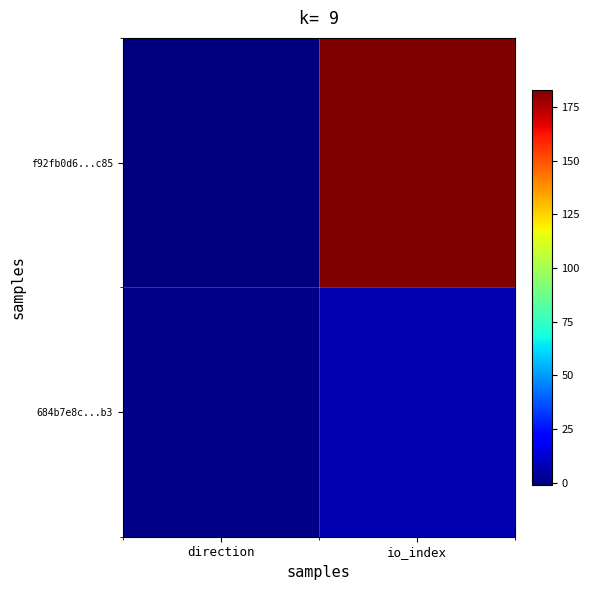

Reading left to right, extract all data points from this chart.

f92fb0d6...c85: direction=-1	io_index=183
684b7e8c...b3: direction=1	io_index=7